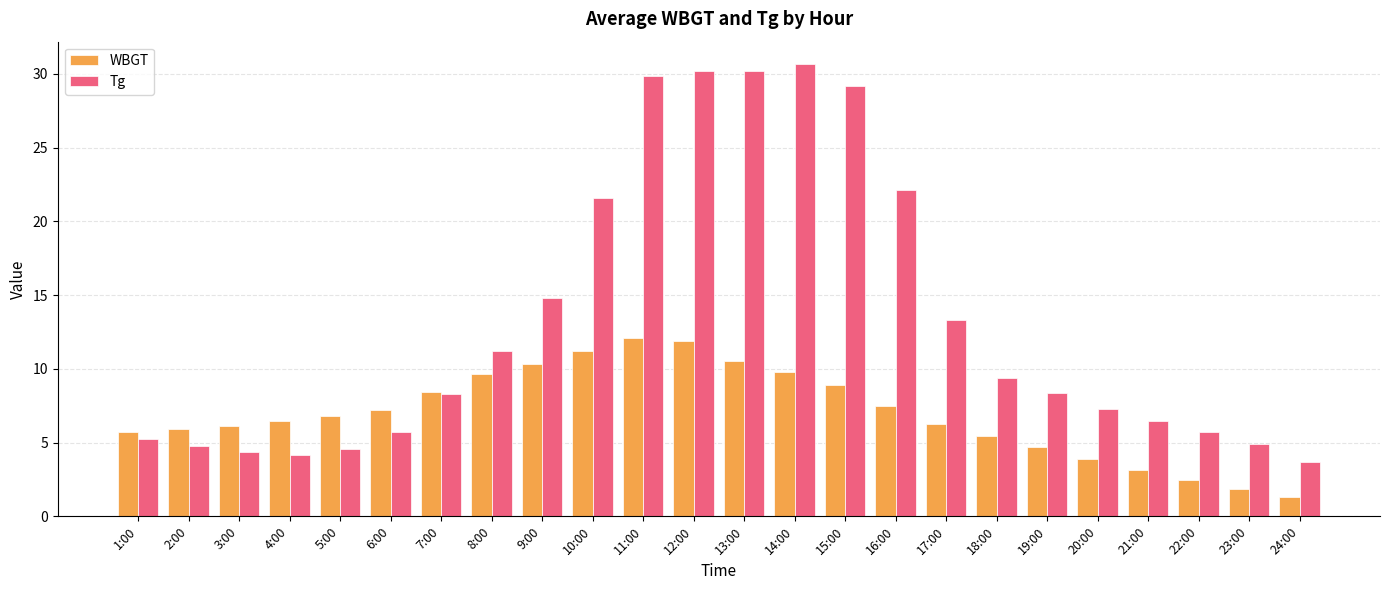

List the series in order of their peak value, lowest first.

WBGT, Tg